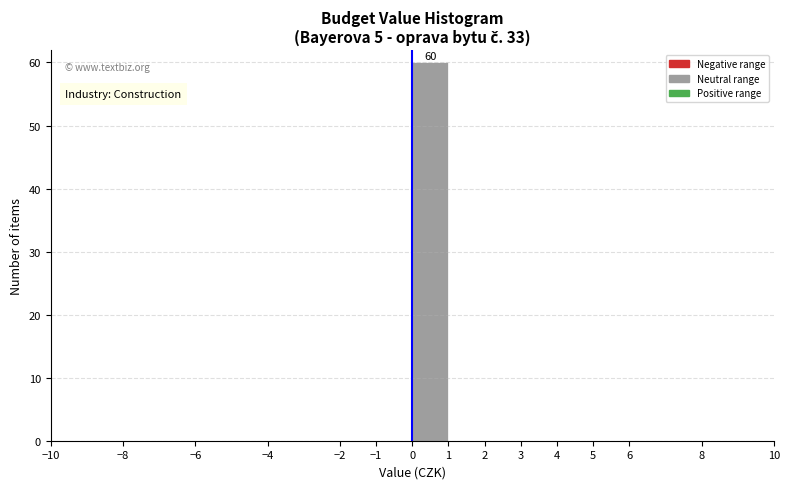

Which range on the x-axis has the tallest bar?

0 to 1